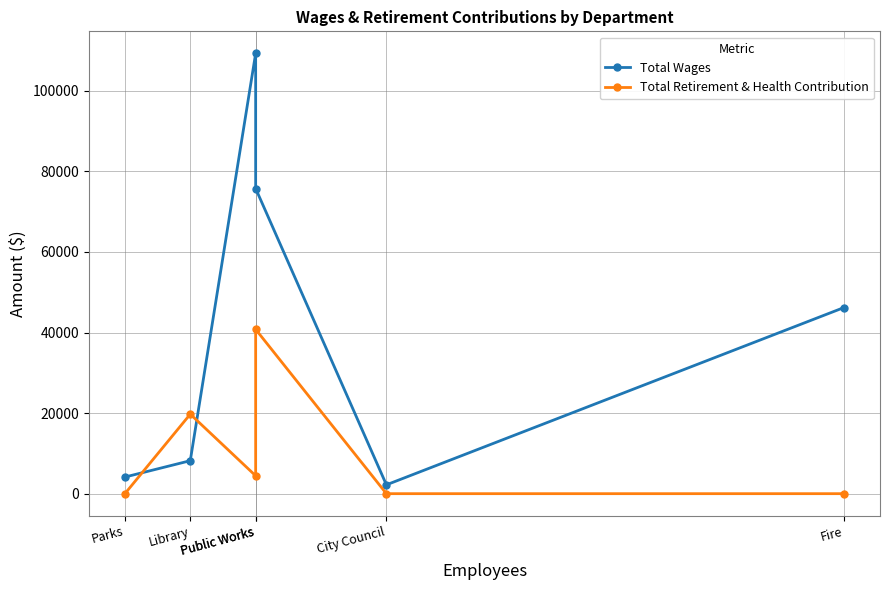

Which series changed the most between Library and Fire?

Total Wages